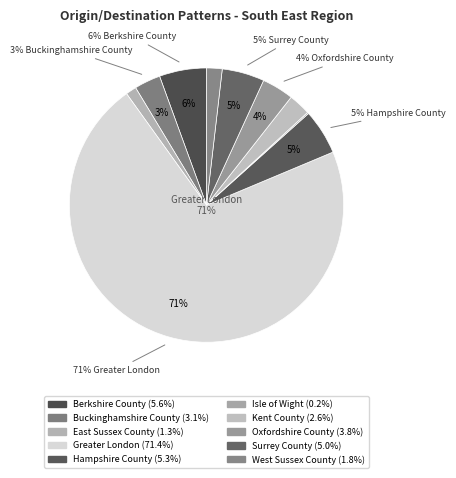

To the nearest percent, what is the combined percentage of Oxfordshire County and West Sussex County?

6%